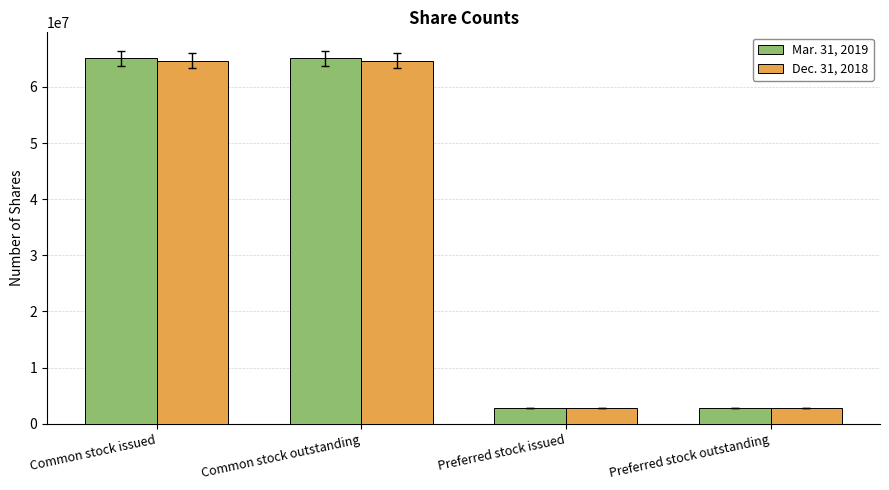

What is the label of the 2nd bar from the right?

Preferred stock issued